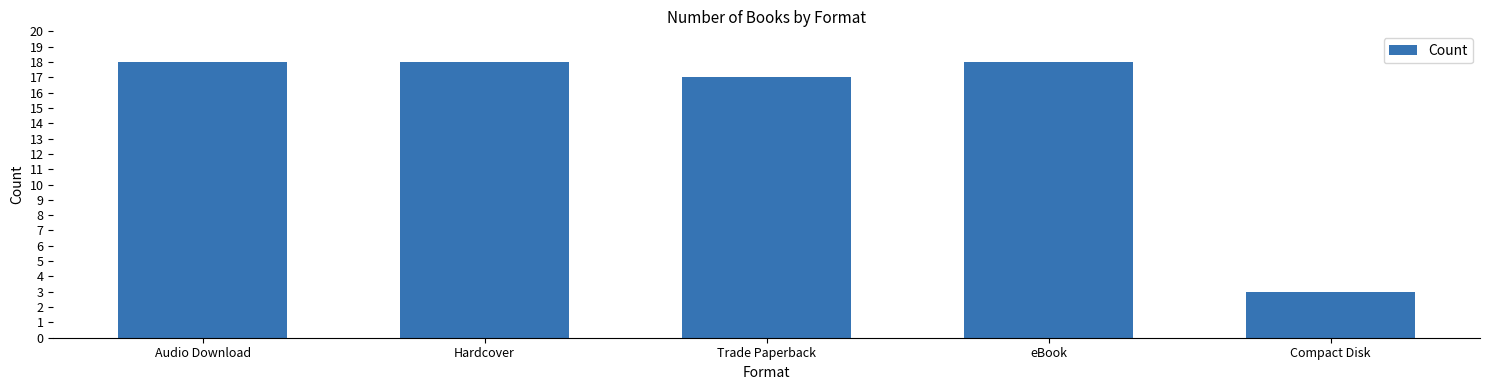

How many distinct data groups are displayed?

1